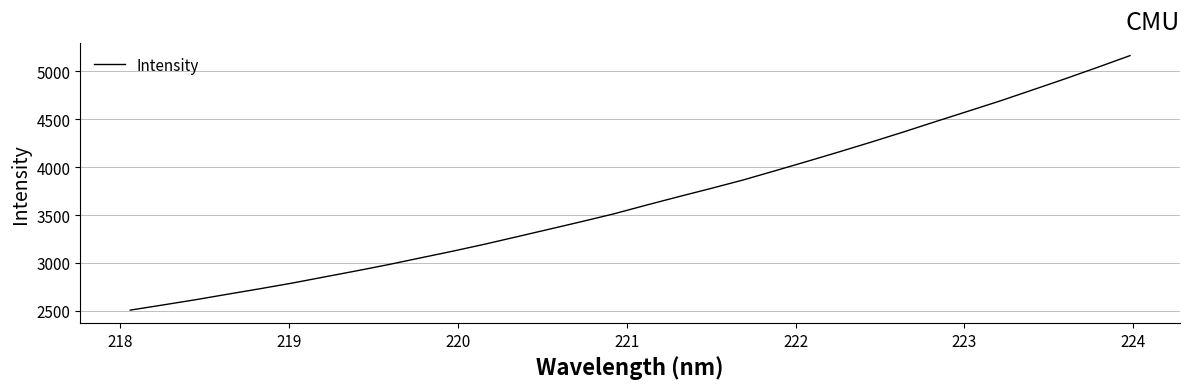

What is the minimum value shown in the chart?

2508.3